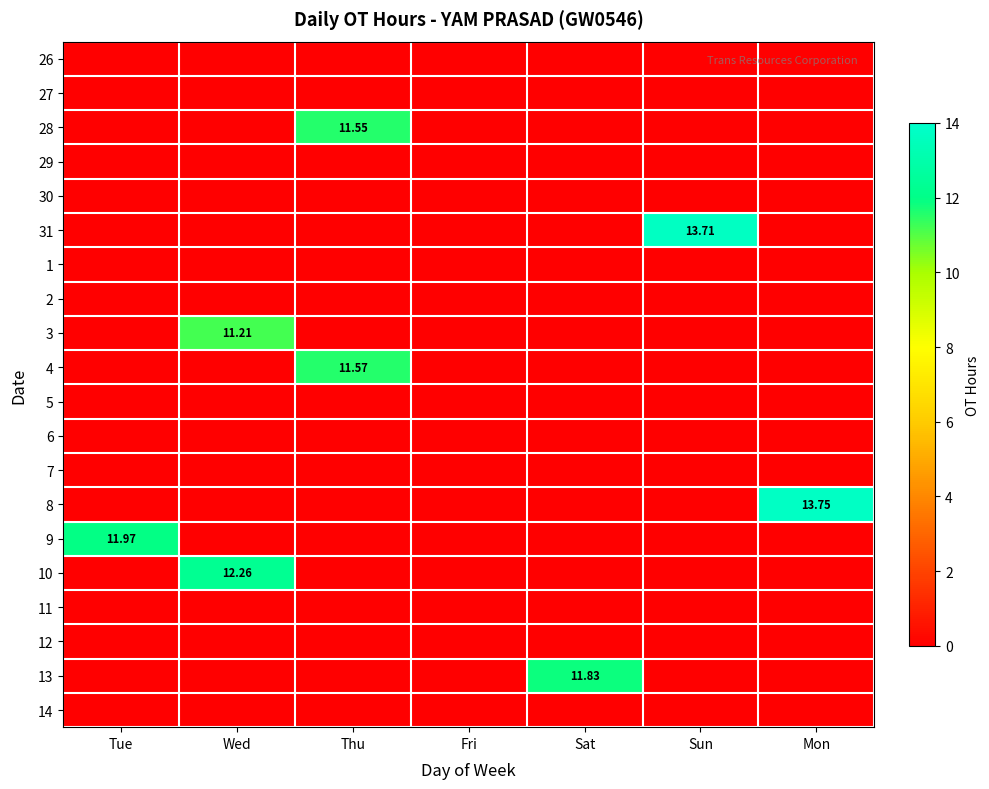

At which category is the sum across all series the highest?

Wed